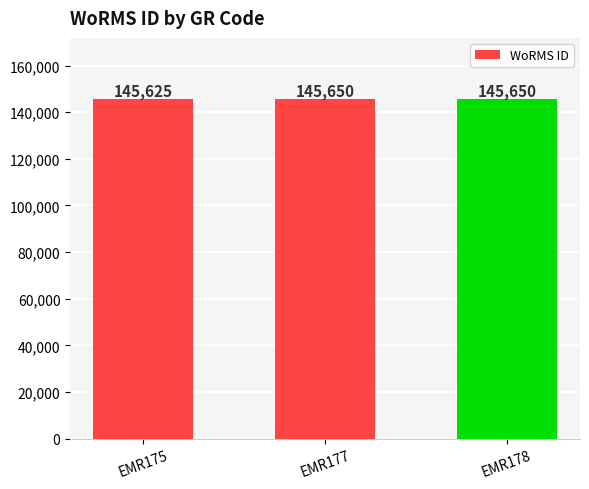

Reading right to left, list all the values displayed in this chart.

145650	145650	145625